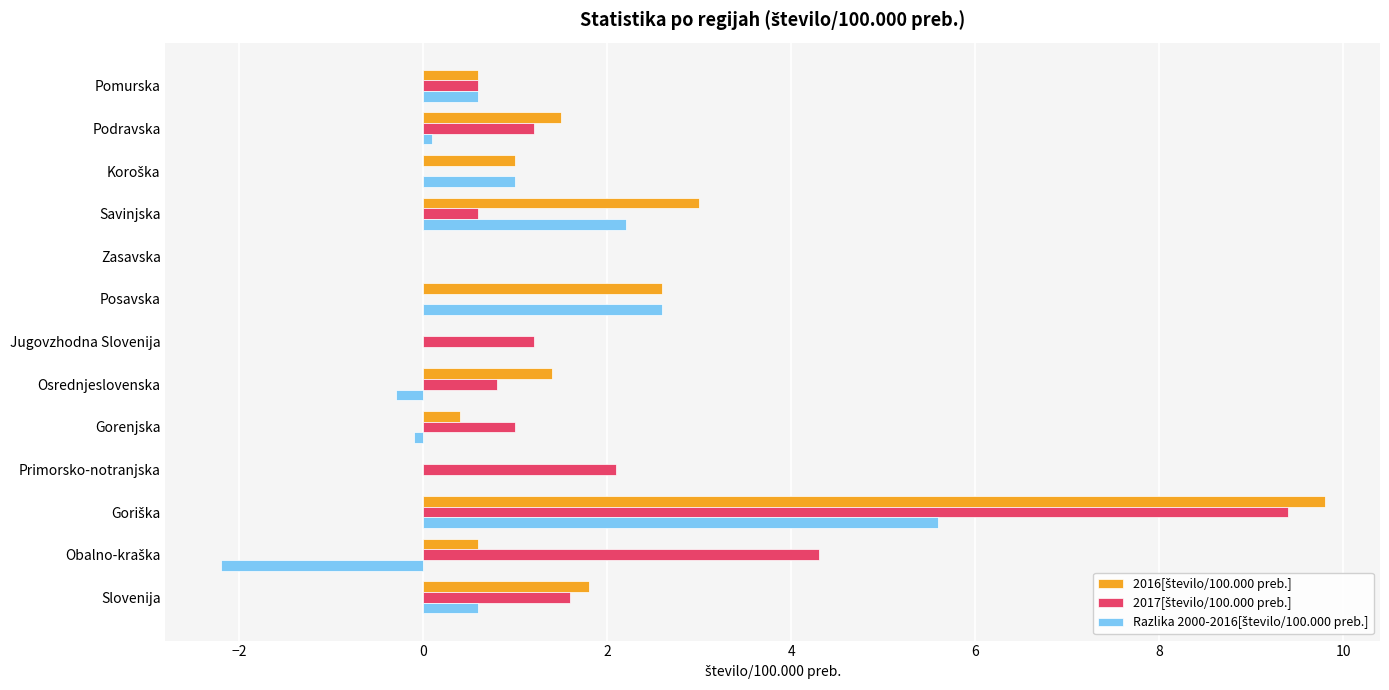

What is the total value across all series at Slovenija?

4.0